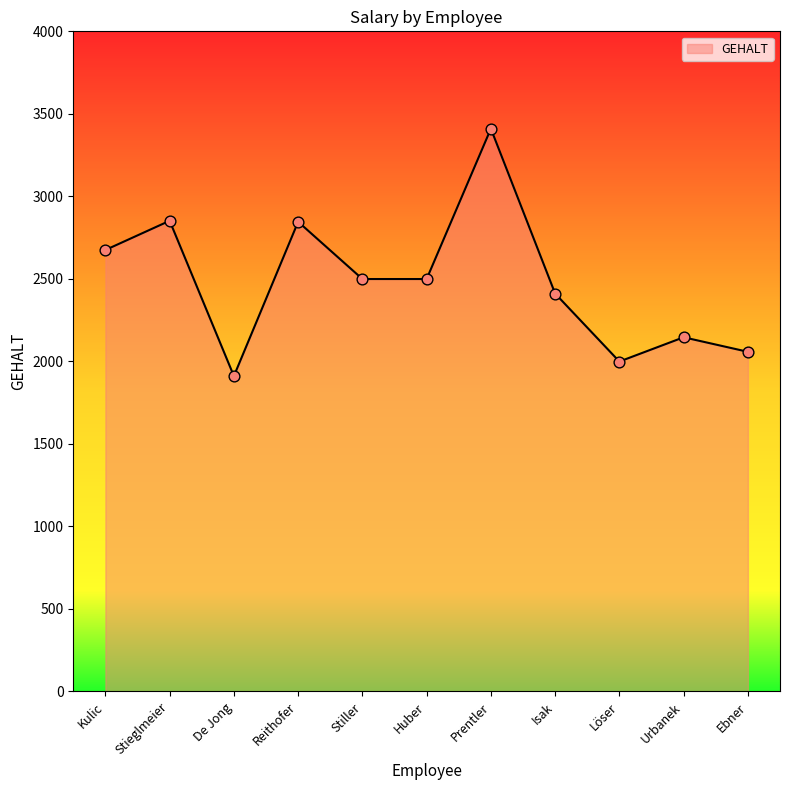

What is the change in value from Kulic to Urbanek?

-529